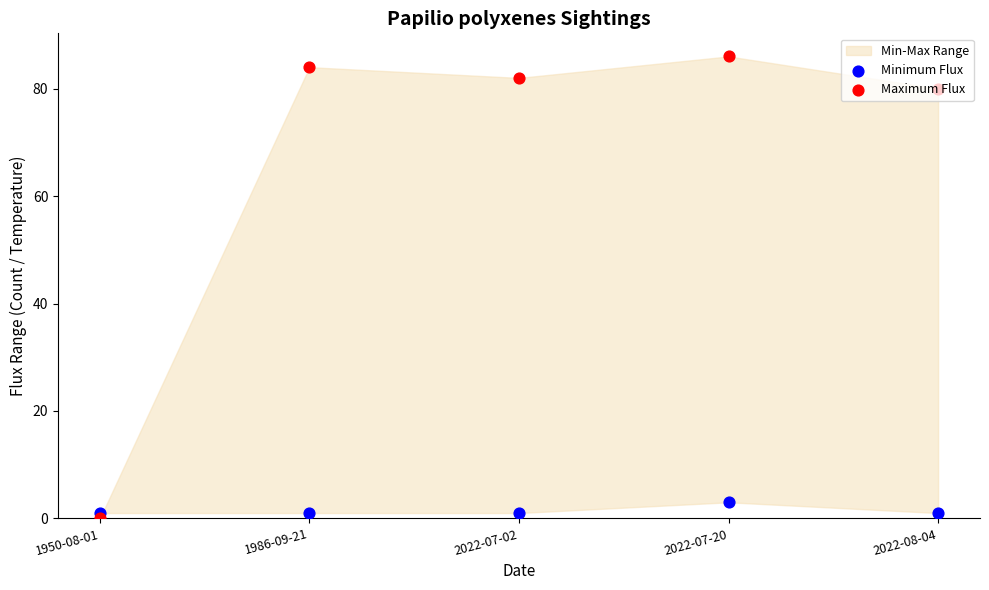

At which category is the sum across all series the highest?

2022-07-20